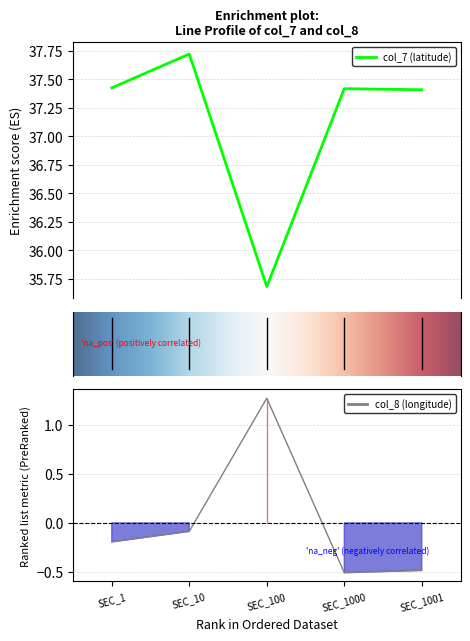

Which series has the largest total across all categories?

col_7